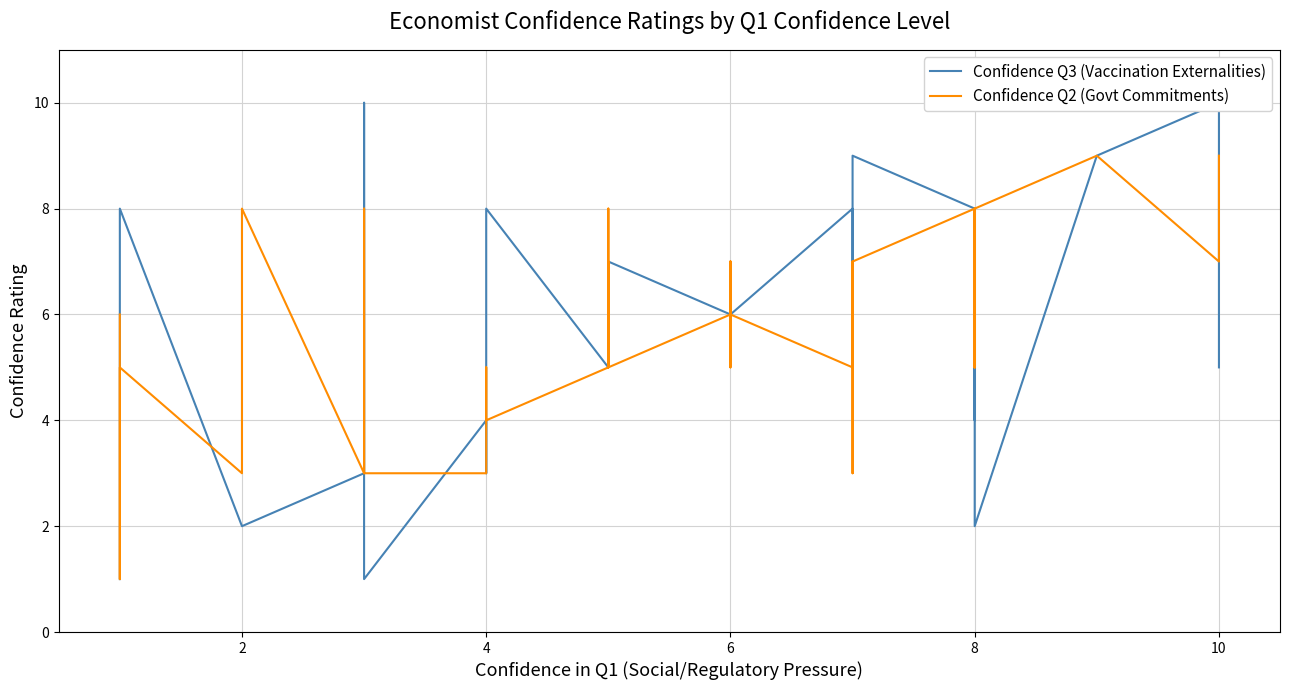

What are all the series names shown in the legend?

Confidence Q3 (Vaccination Externalities), Confidence Q2 (Govt Commitments)